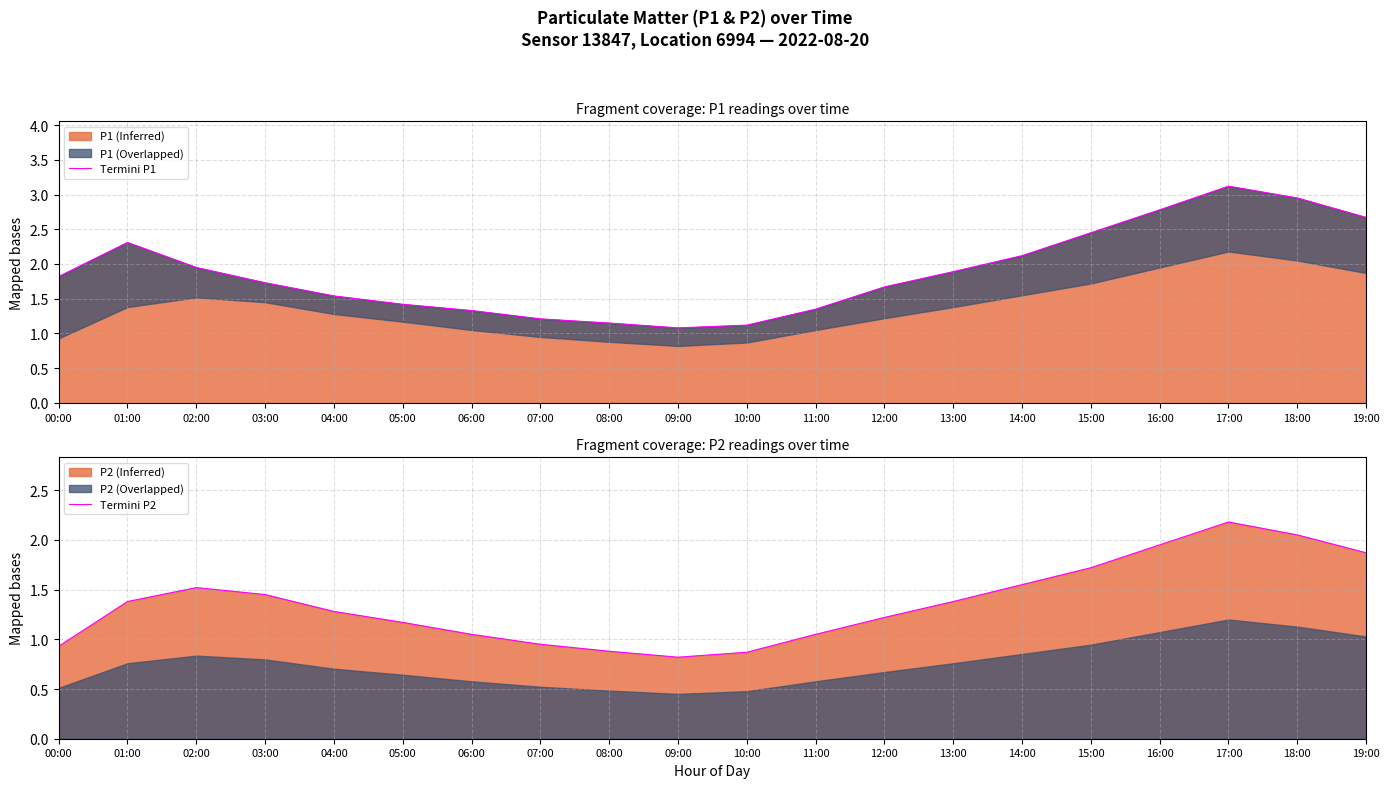

Reading left to right, transcribe all the data shown in this chart.

Termini P1: 00:00=1.8	01:00=2.3	02:00=1.9	03:00=1.7	04:00=1.5	05:00=1.4	06:00=1.3	07:00=1.2	08:00=1.1	09:00=1.1	10:00=1.1	11:00=1.4	12:00=1.7	13:00=1.9	14:00=2.1	15:00=2.5	16:00=2.8	17:00=3.1	18:00=3.0	19:00=2.7
Termini P2: 00:00=0.9	01:00=1.4	02:00=1.5	03:00=1.4	04:00=1.3	05:00=1.2	06:00=1.1	07:00=0.9	08:00=0.9	09:00=0.8	10:00=0.9	11:00=1.1	12:00=1.2	13:00=1.4	14:00=1.6	15:00=1.7	16:00=1.9	17:00=2.2	18:00=2.0	19:00=1.9